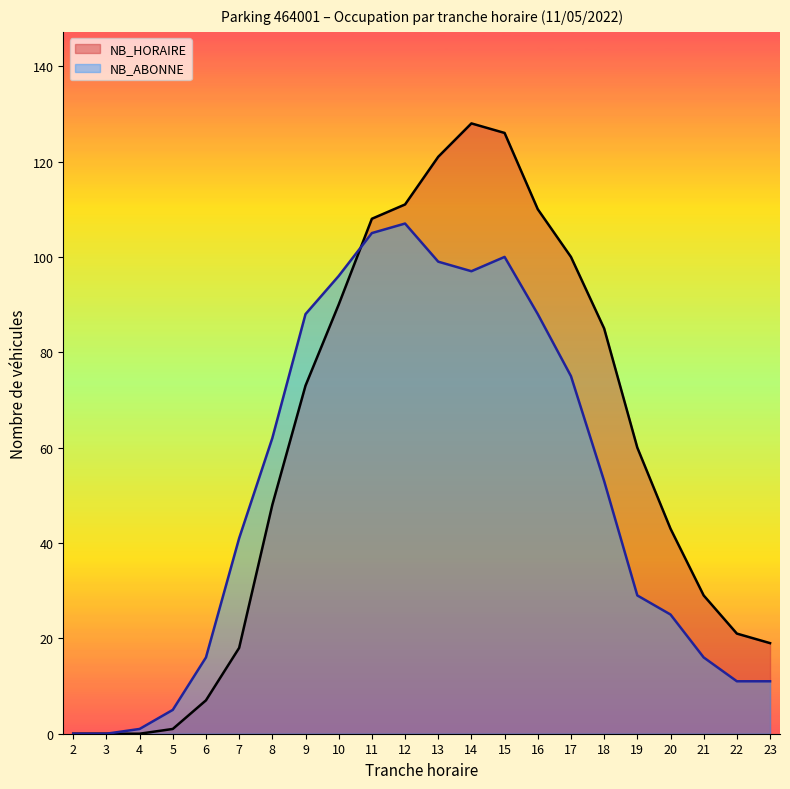

Between 6 and 10, which series saw the biggest shift?

NB_HORAIRE